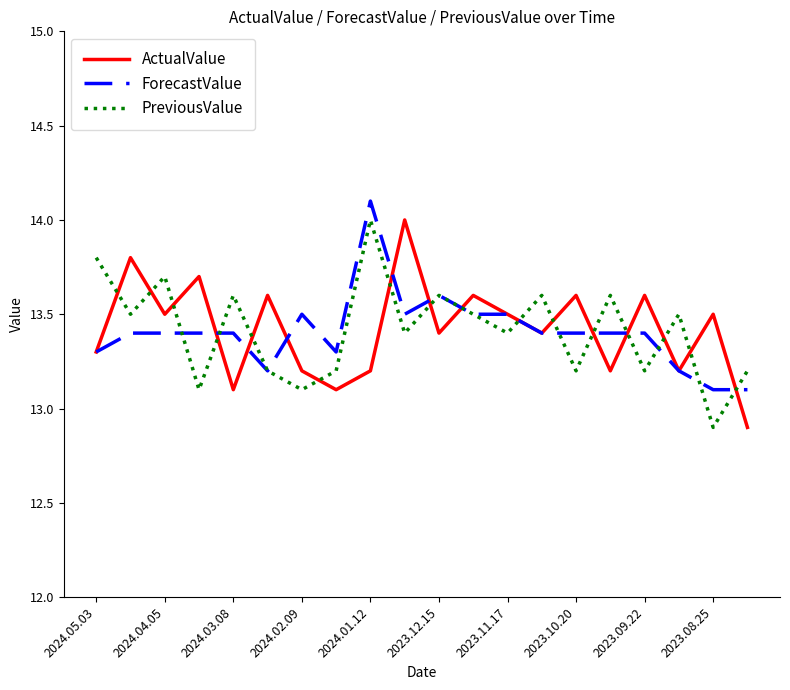

Does the chart have visible grid lines?

No